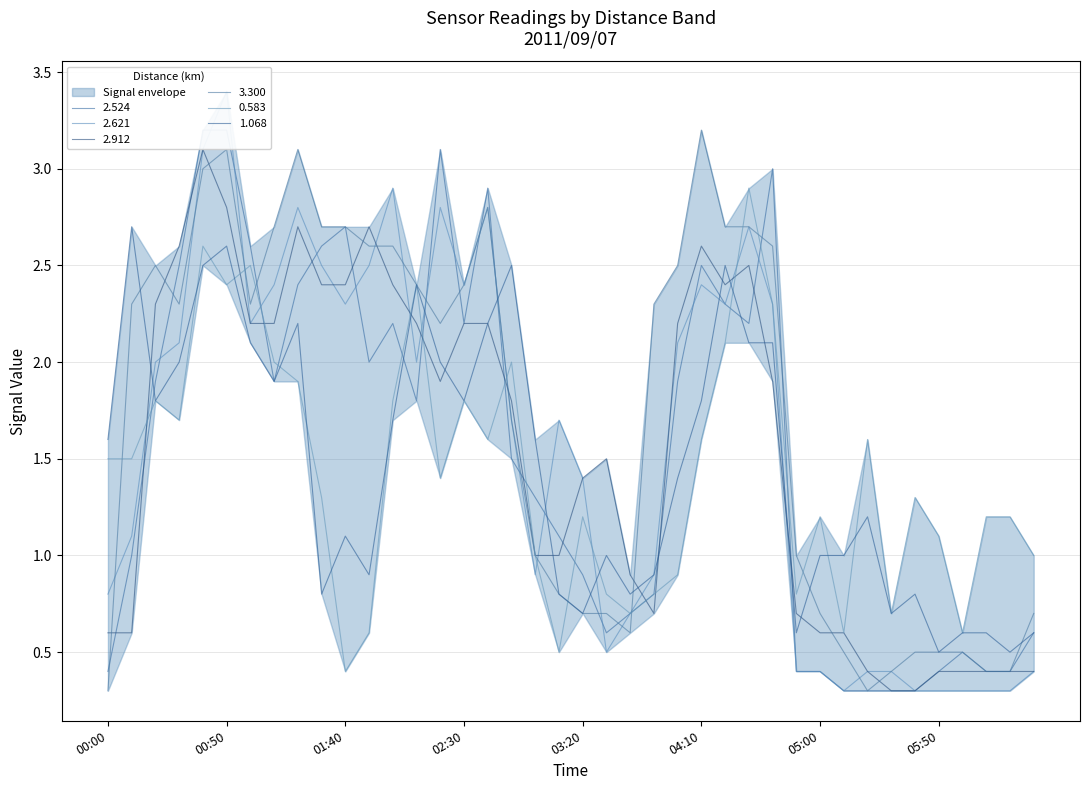

Which category has the highest value in the 2.524 series?

2011/09/07 00:40